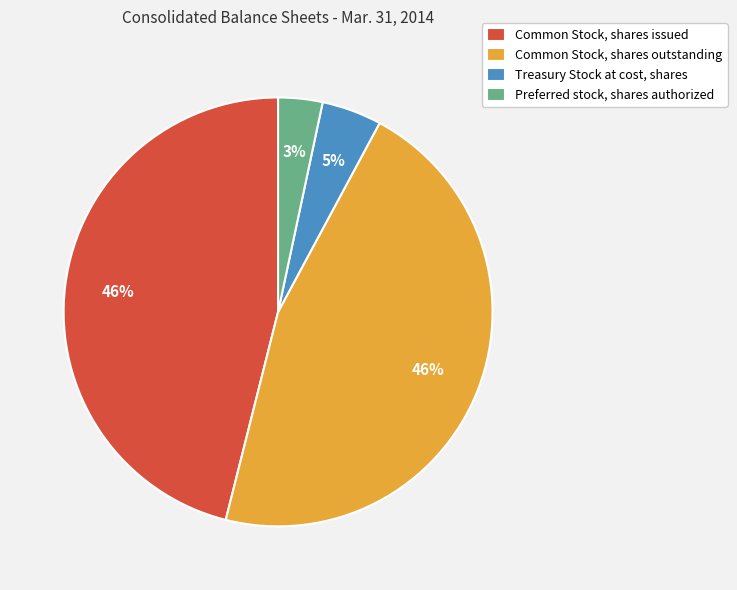

Do Common Stock, shares issued and Preferred stock, shares authorized together represent more than half of the pie?

No